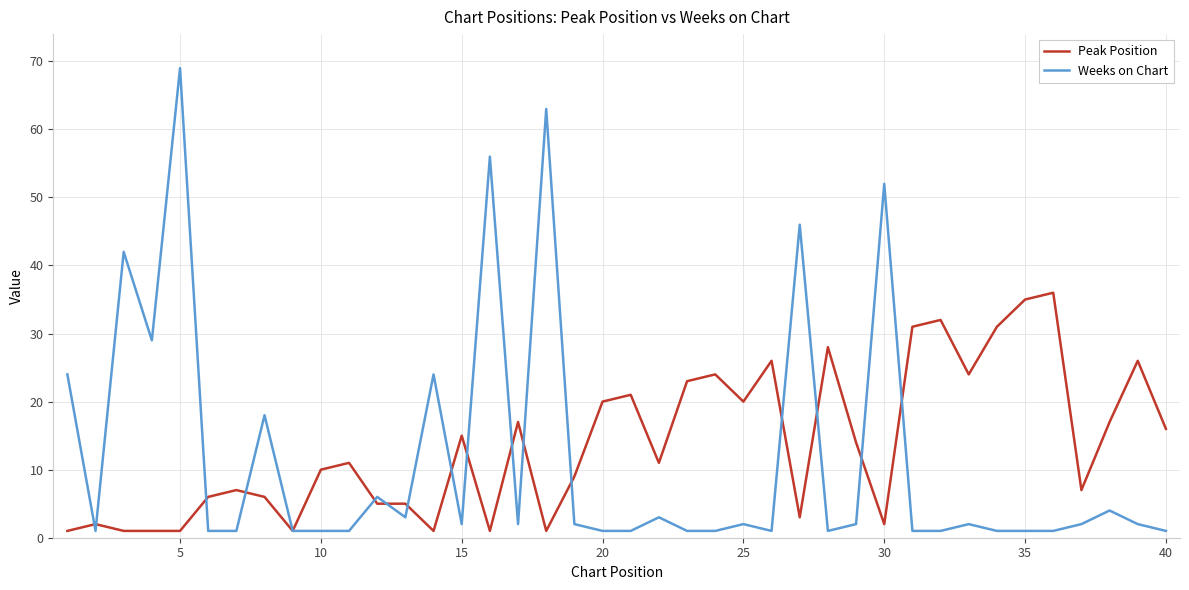

What is the maximum value shown in the chart?

69